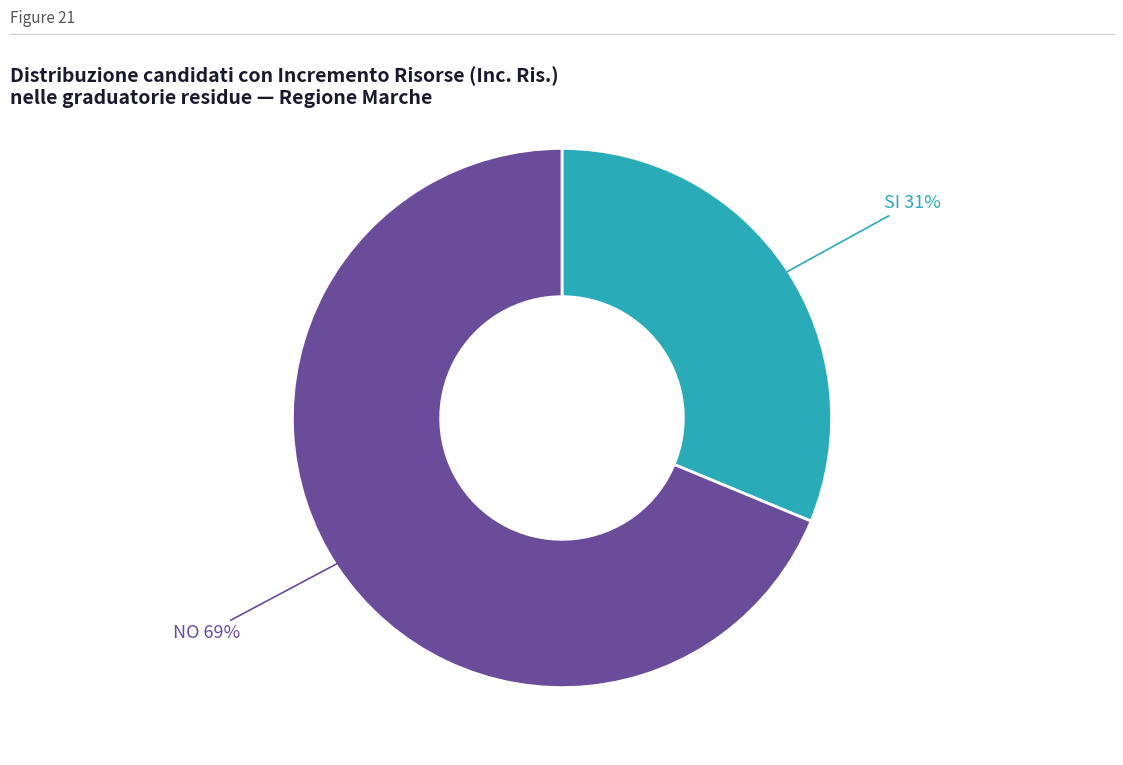

To the nearest percent, what is the average slice percentage?

50%